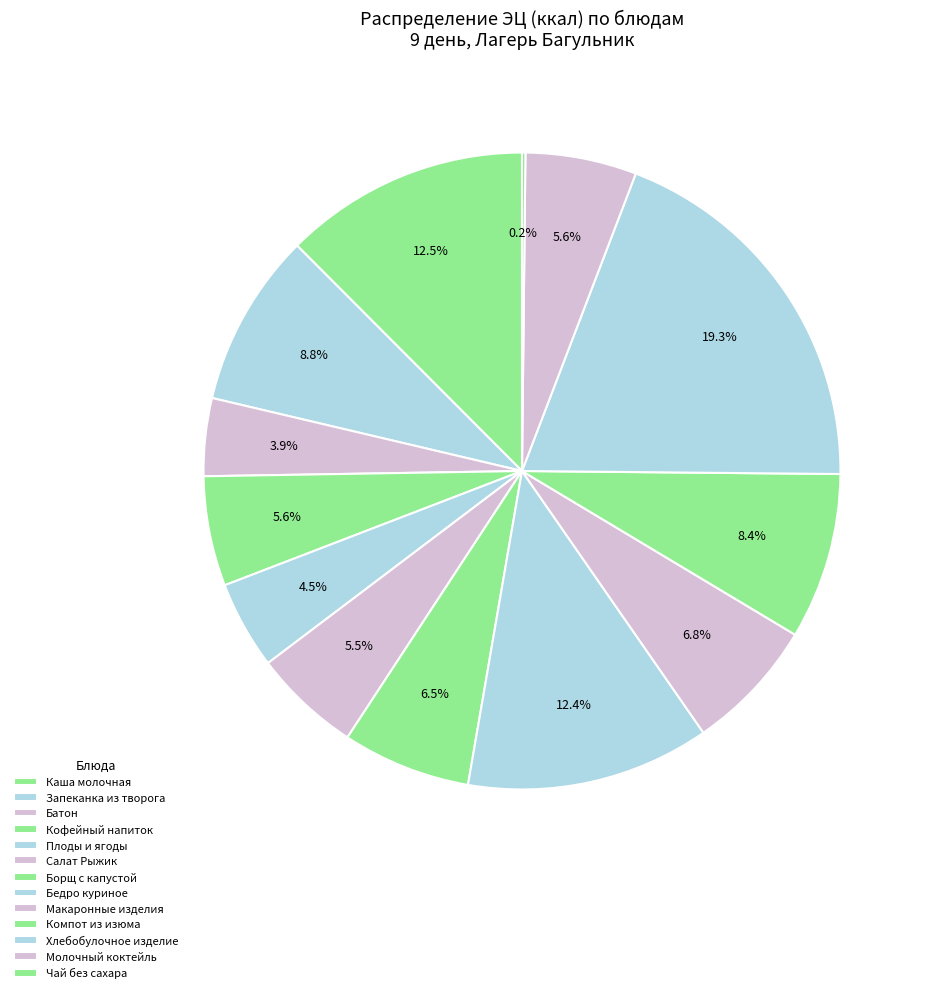

How many slices are in this pie chart?

13